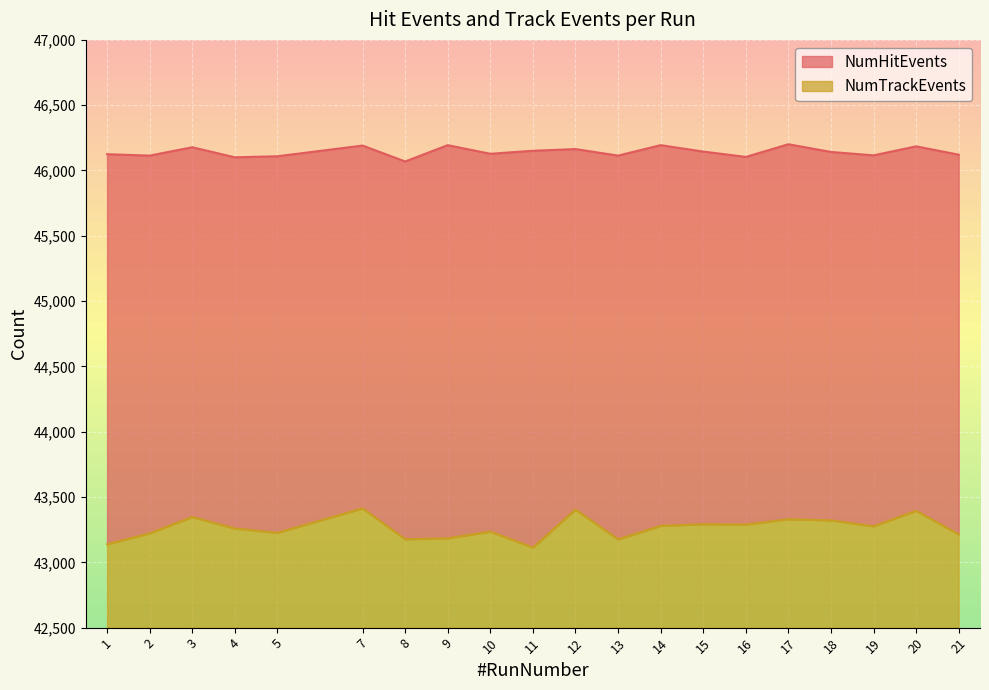

At 3, list the series in order from smallest to largest.

NumTrackEvents, NumHitEvents